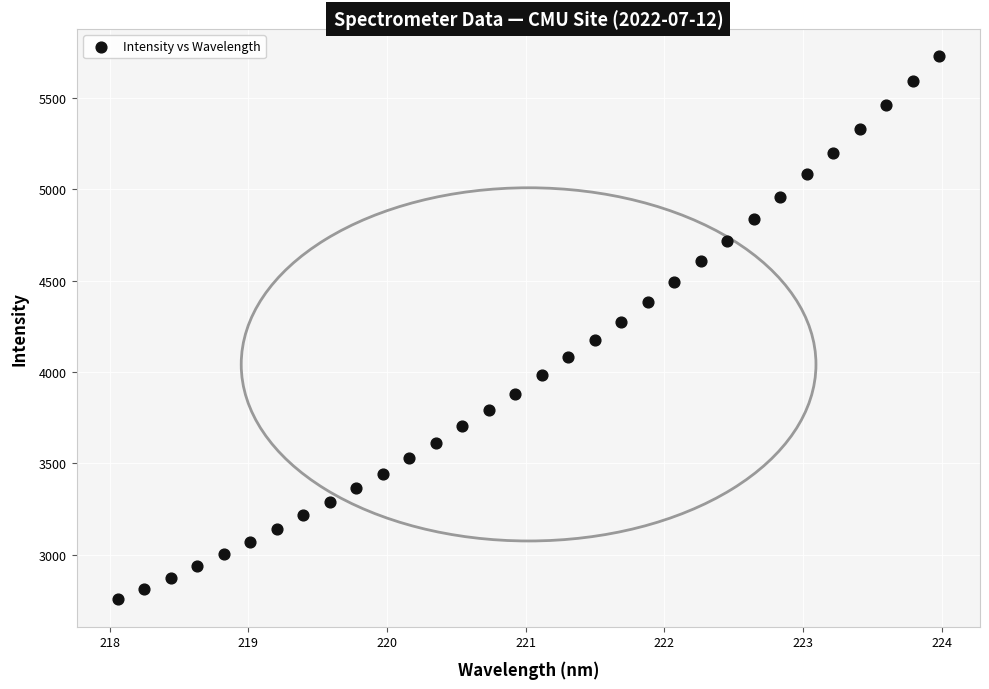

What is the range of Y values (max minus min)?

2976.2